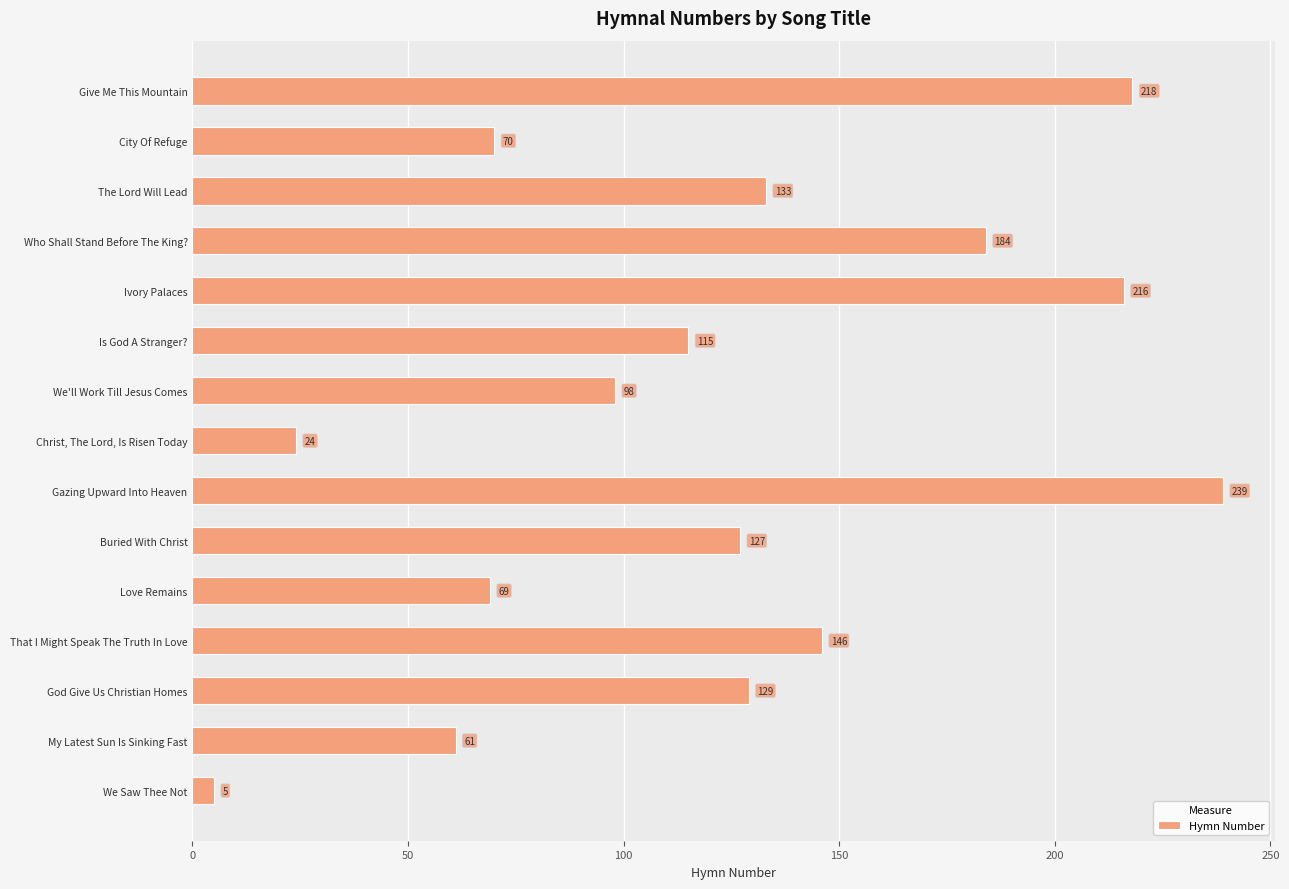

Is it true that the value at Christ, The Lord, Is Risen Today is 24?

True